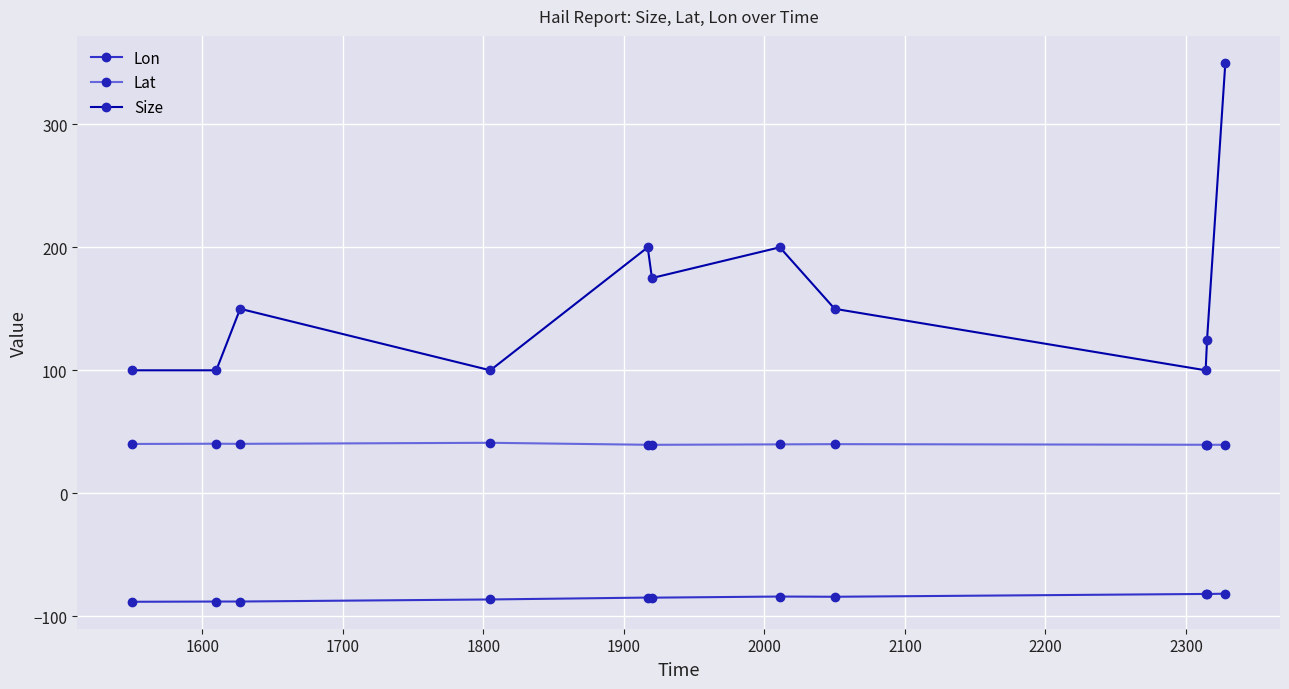

Which series has the largest range (max minus min)?

Size